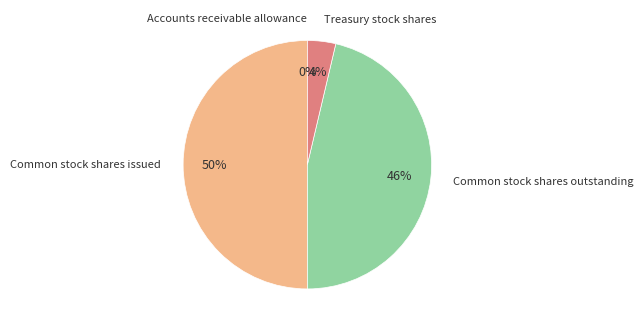

The Common stock shares issued slice represents 63% of the pie. True or false?

False